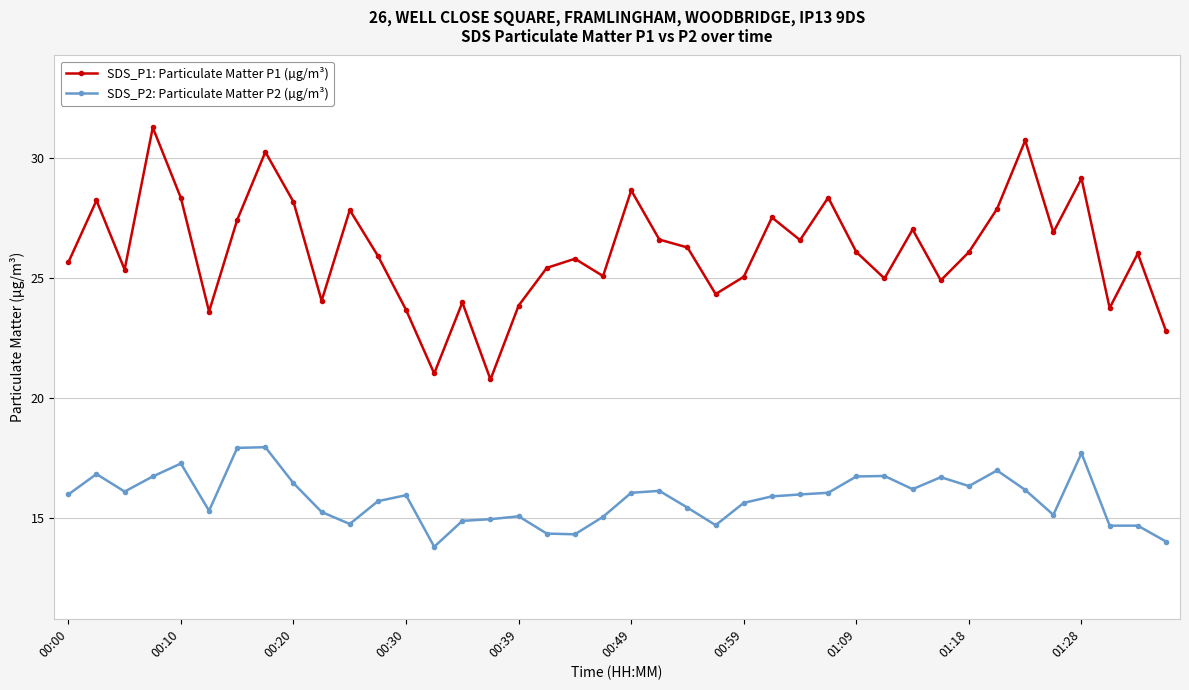

How many series are shown in this chart?

2